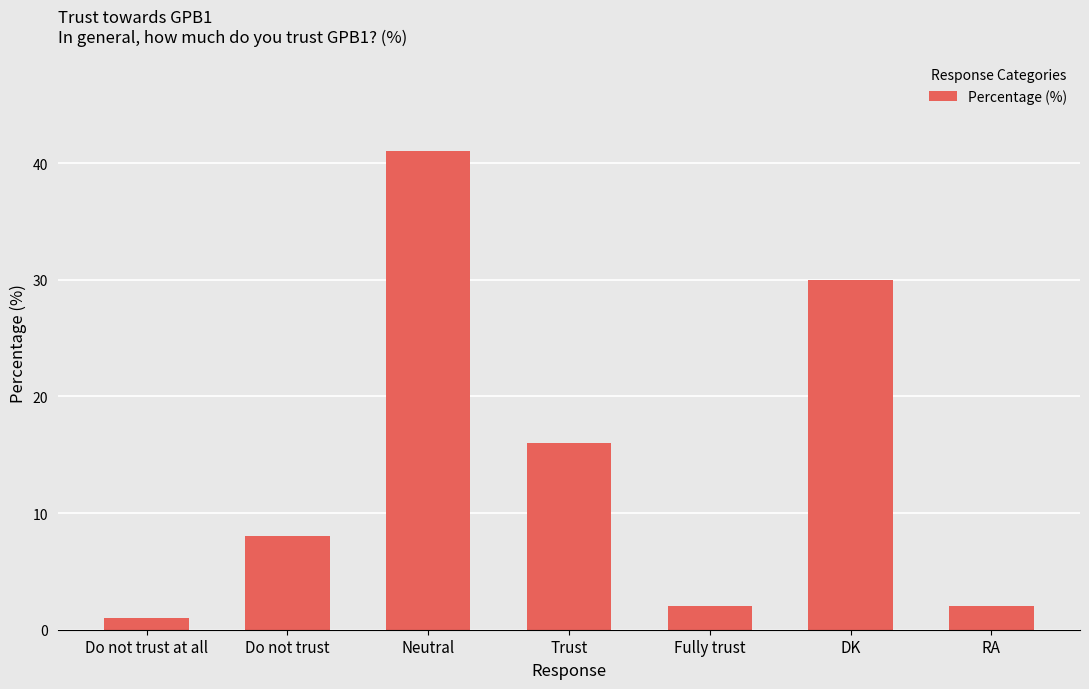

What is the difference between the values at Do not trust at all and Fully trust?

1